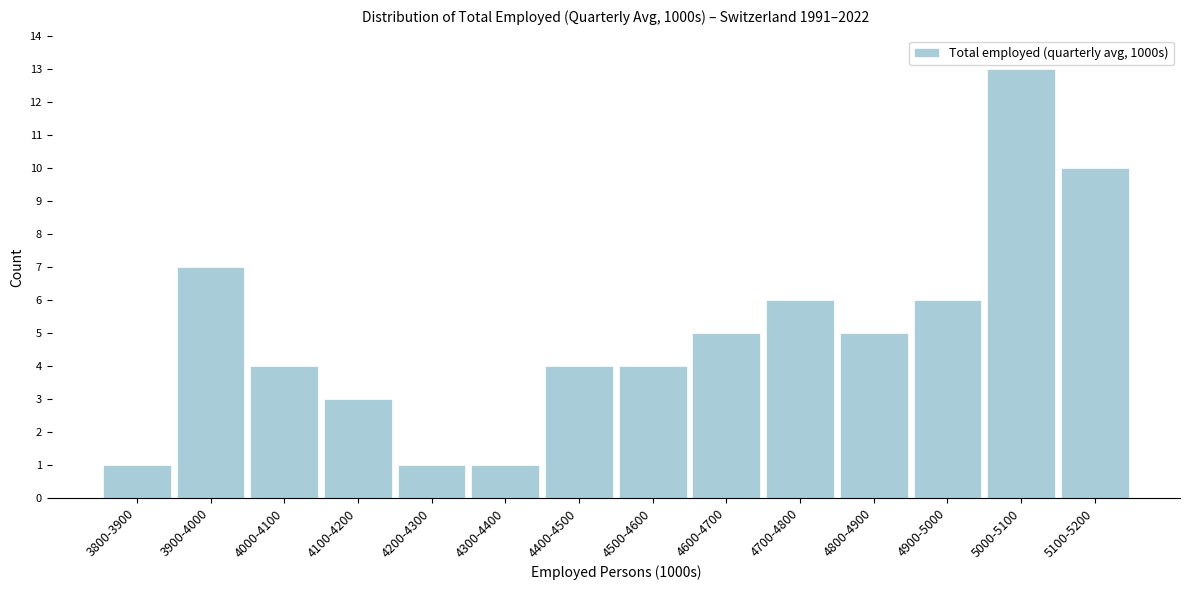

Reading left to right, list all the values displayed in this chart.

1	7	4	3	1	1	4	4	5	6	5	6	13	10